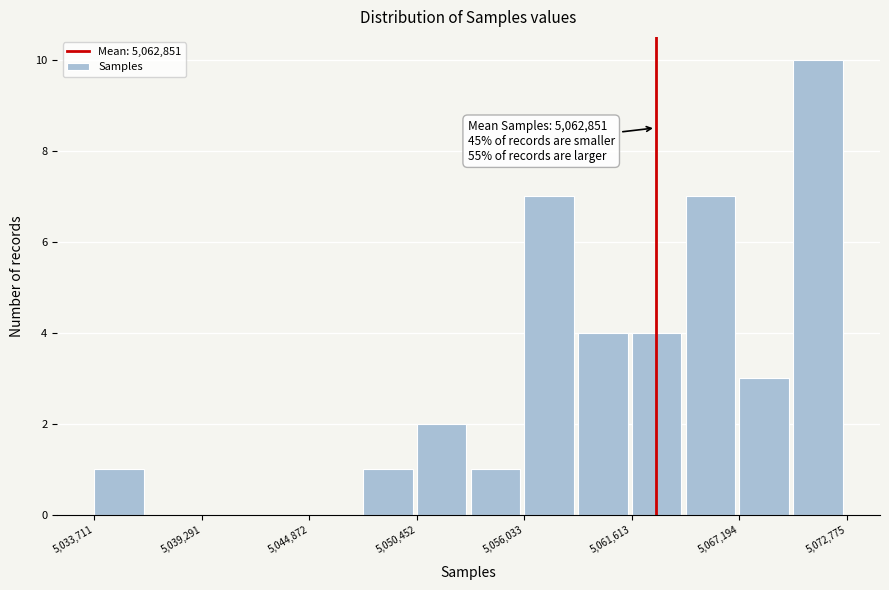

Around what value on the x-axis is the tallest bar? Give the approximate position of its centre, as read against the axis.

5071000